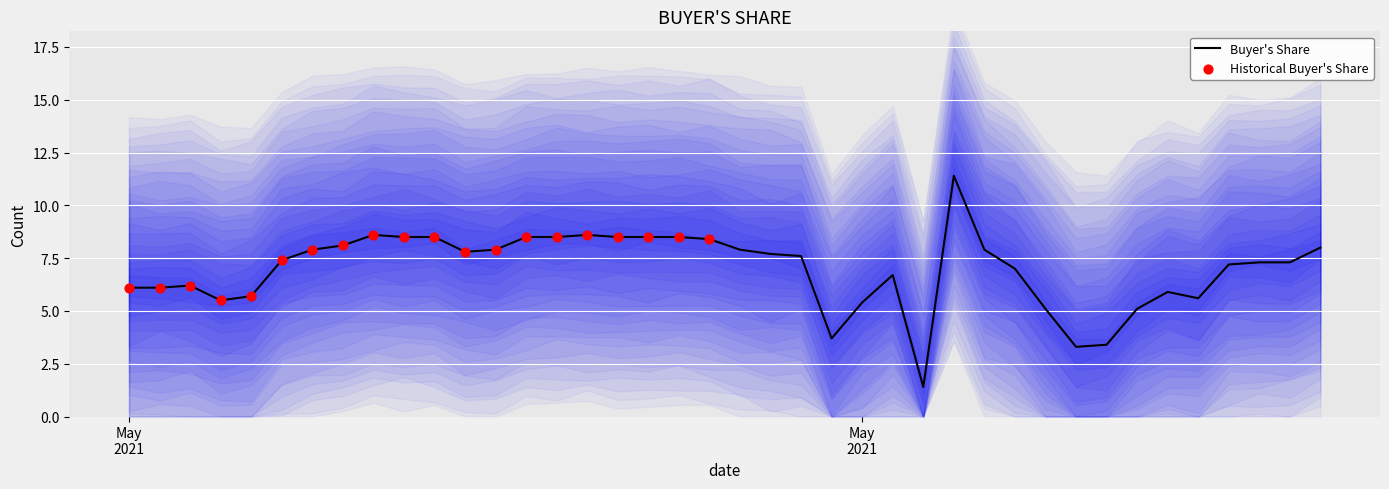

Between 2021-05-02 07:00:00 and 2021-05-01 01:00:00, which is larger?

2021-05-01 01:00:00